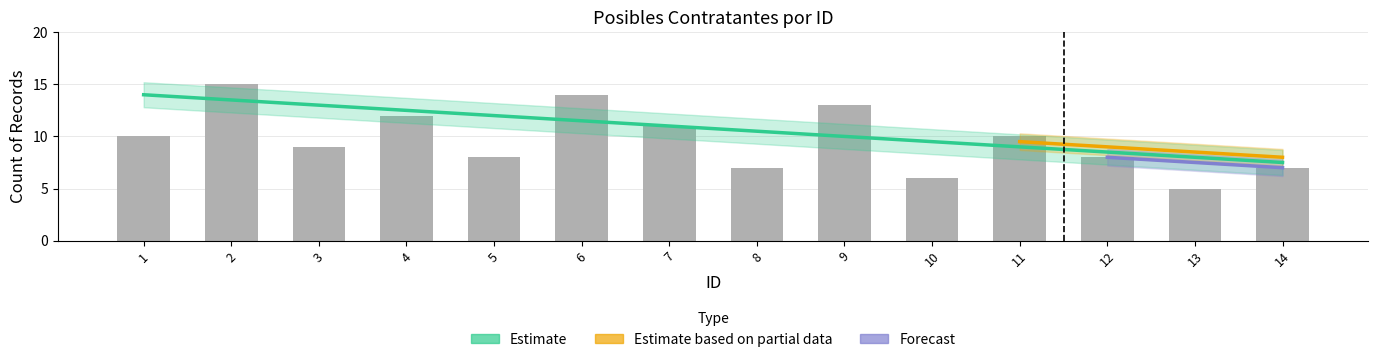

True or false: the data shows 6.0 at 11.

False